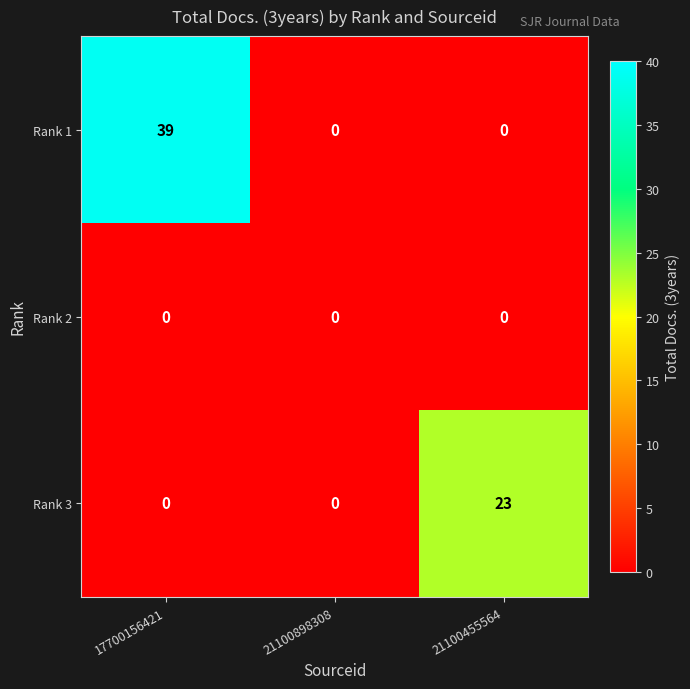

List the series in order of their overall mean, lowest first.

Rank 2, Rank 3, Rank 1